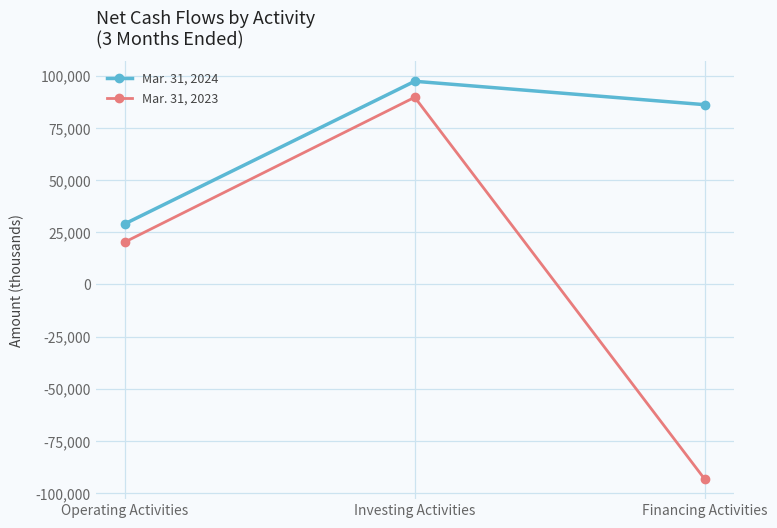

What is the label of the 3rd point from the right?

Operating Activities